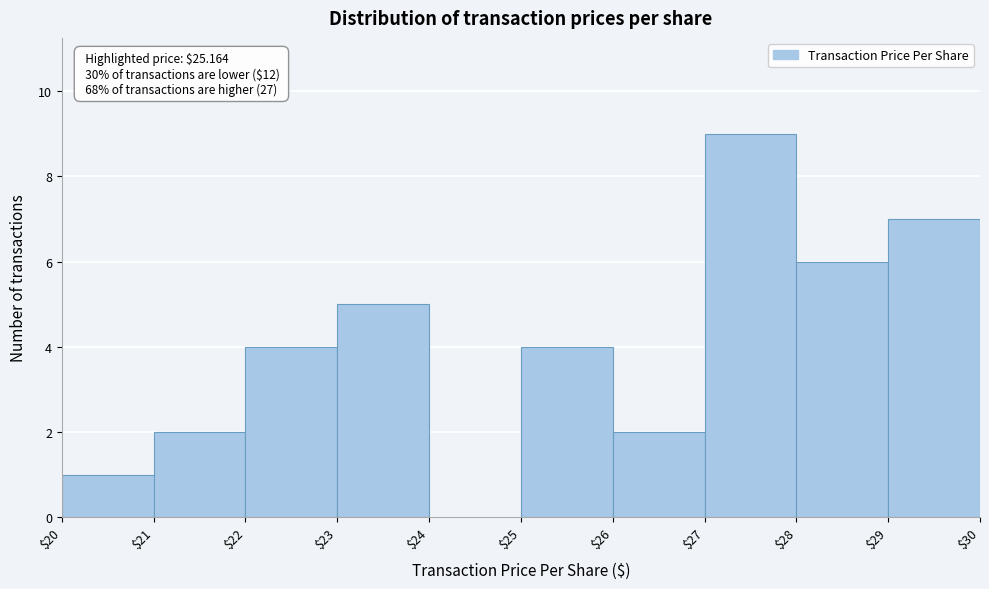

Which range on the x-axis has the tallest bar?

$27 to $28